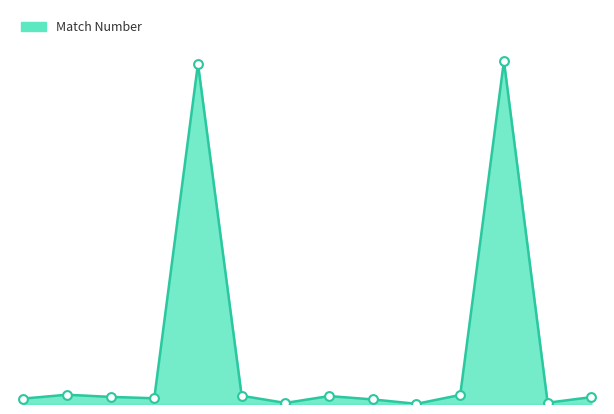

Does the chart have visible grid lines?

No